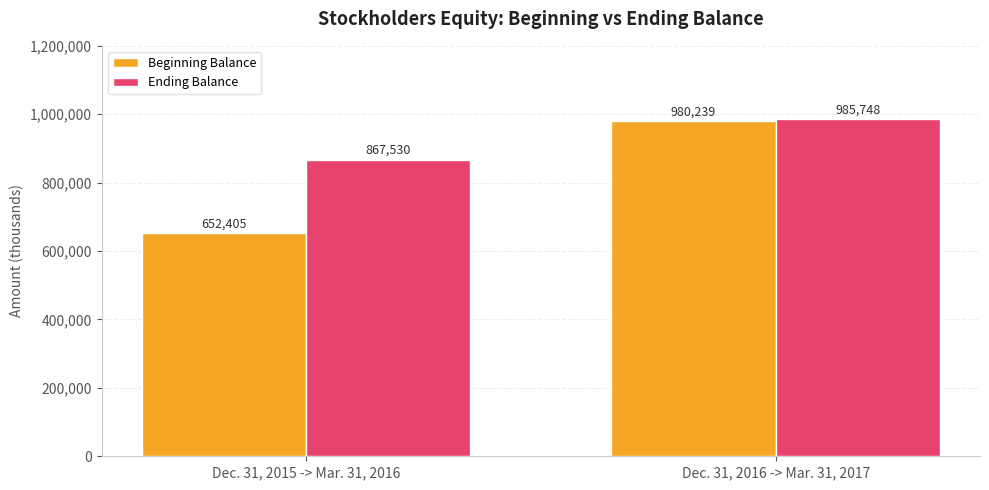

What is the difference between the maximum and minimum values in the Beginning Balance series?

327834